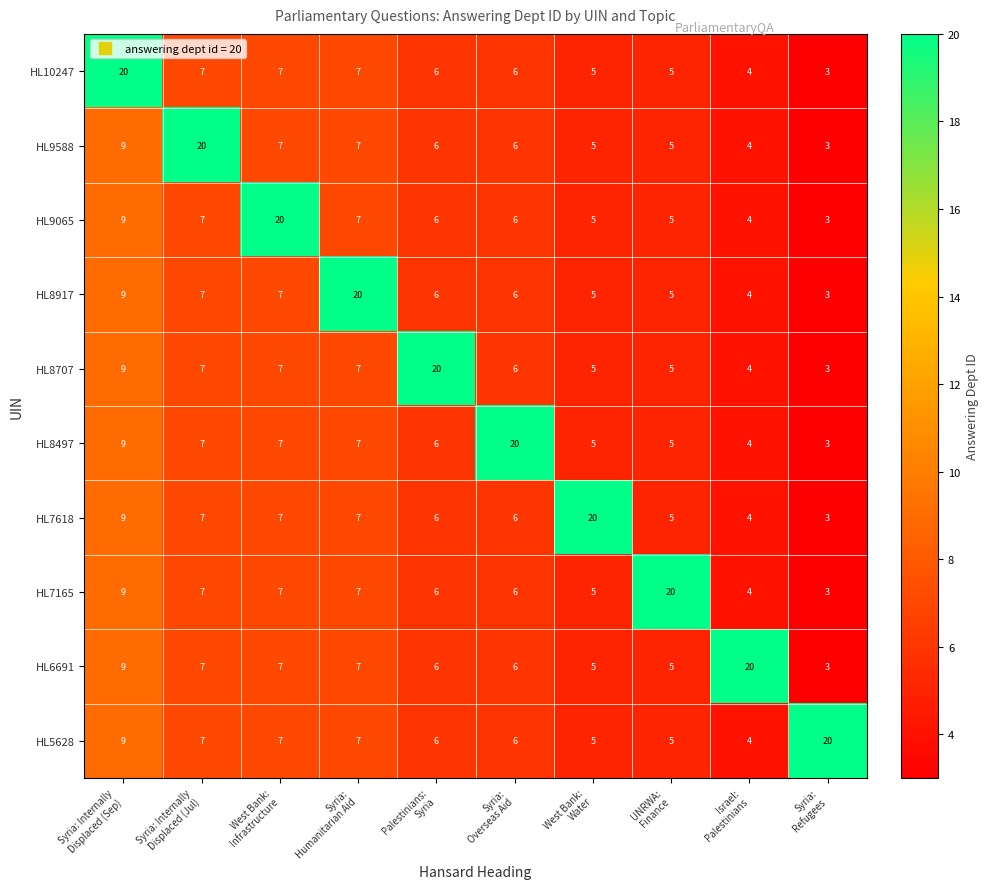

What is the maximum value shown in the chart?

20